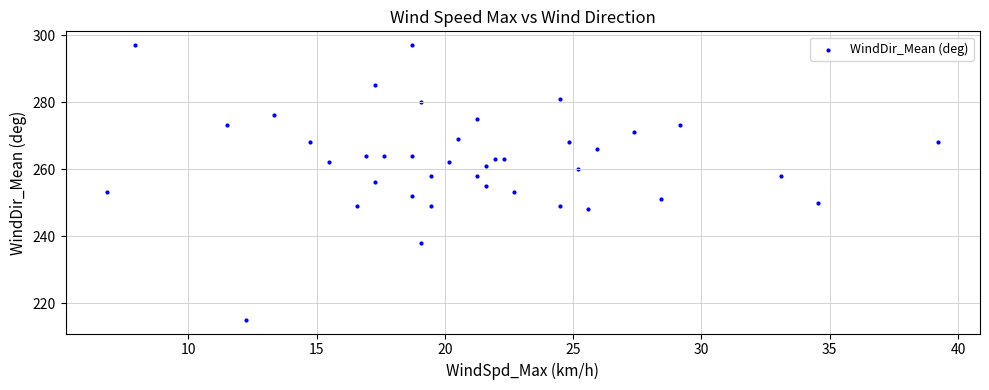

What is the range of Y values (max minus min)?

82